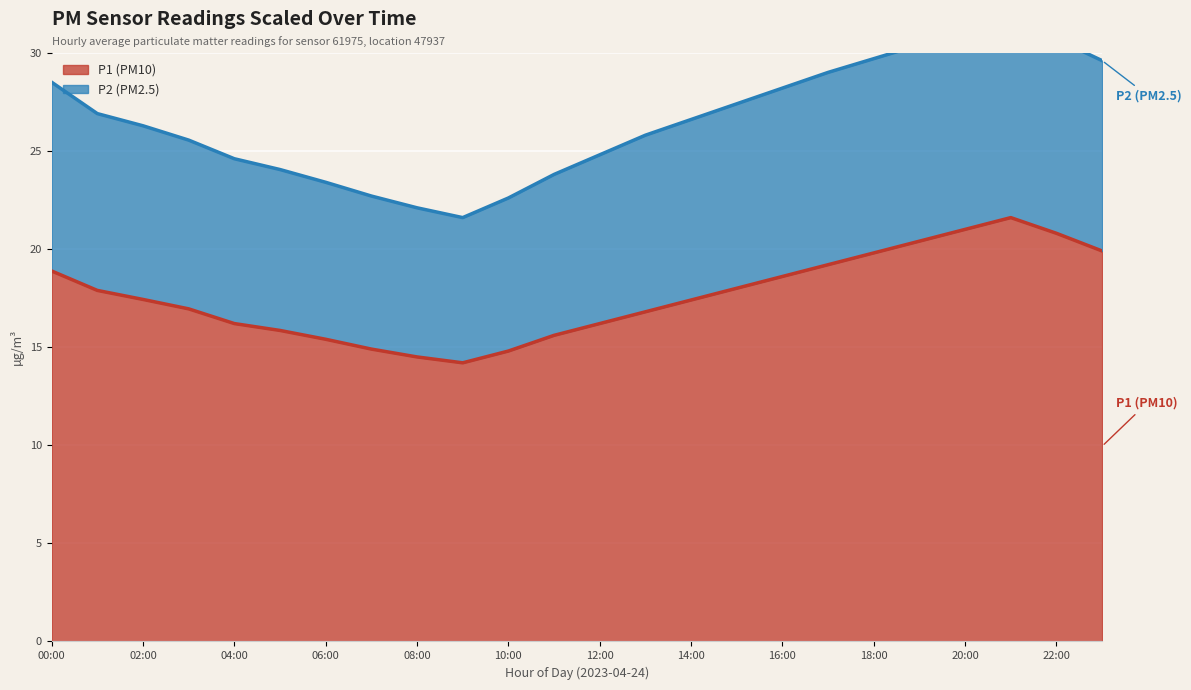

At 15:00, list the series in order from smallest to largest.

P1 (PM10), P2 (PM2.5)